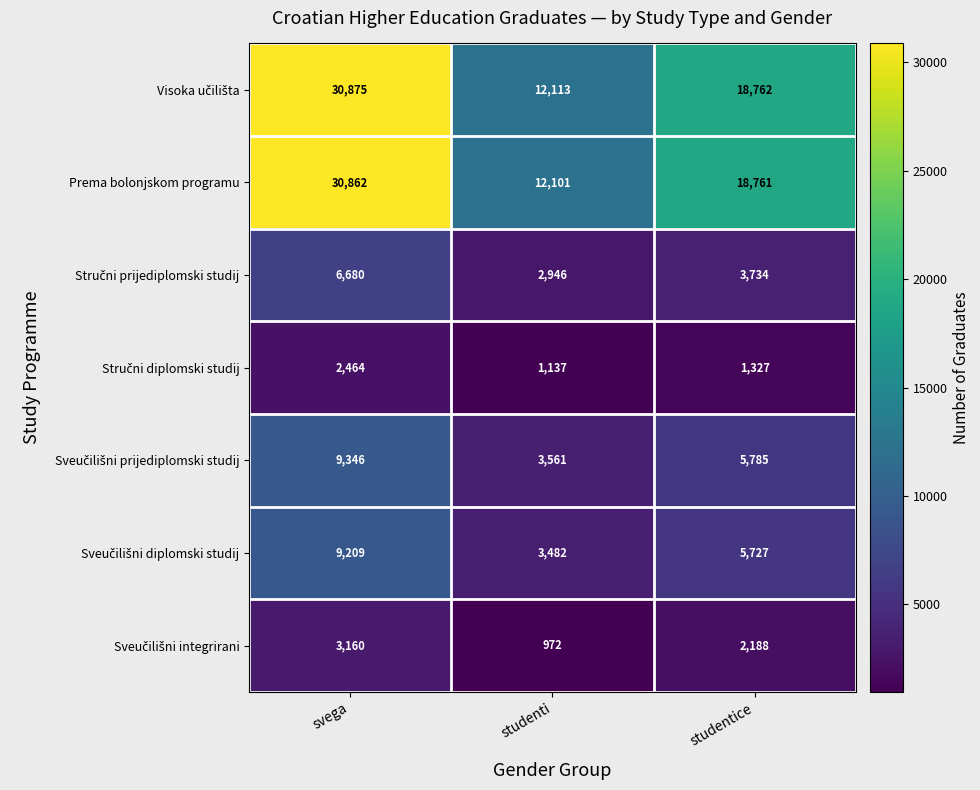

The Prema bolonjskom programu series shows 28164 at studentice. True or false?

False